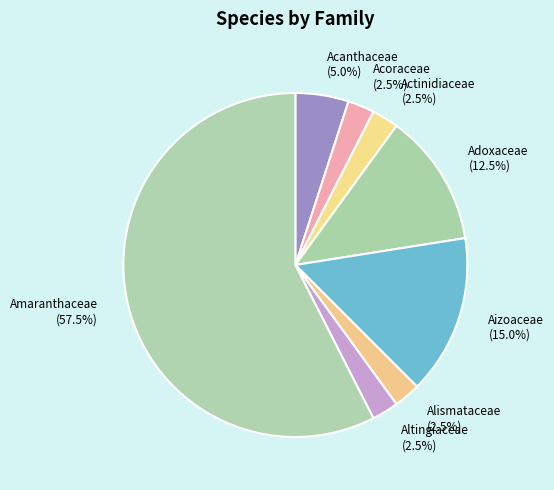

Is there a majority slice in this chart?

Yes